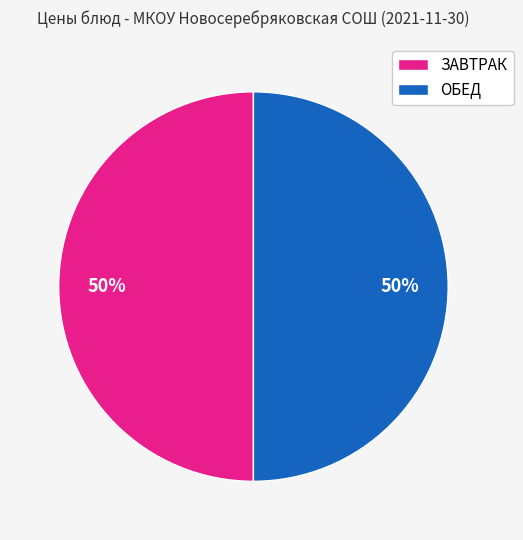

To the nearest percent, what portion does ЗАВТРАК represent?

50%